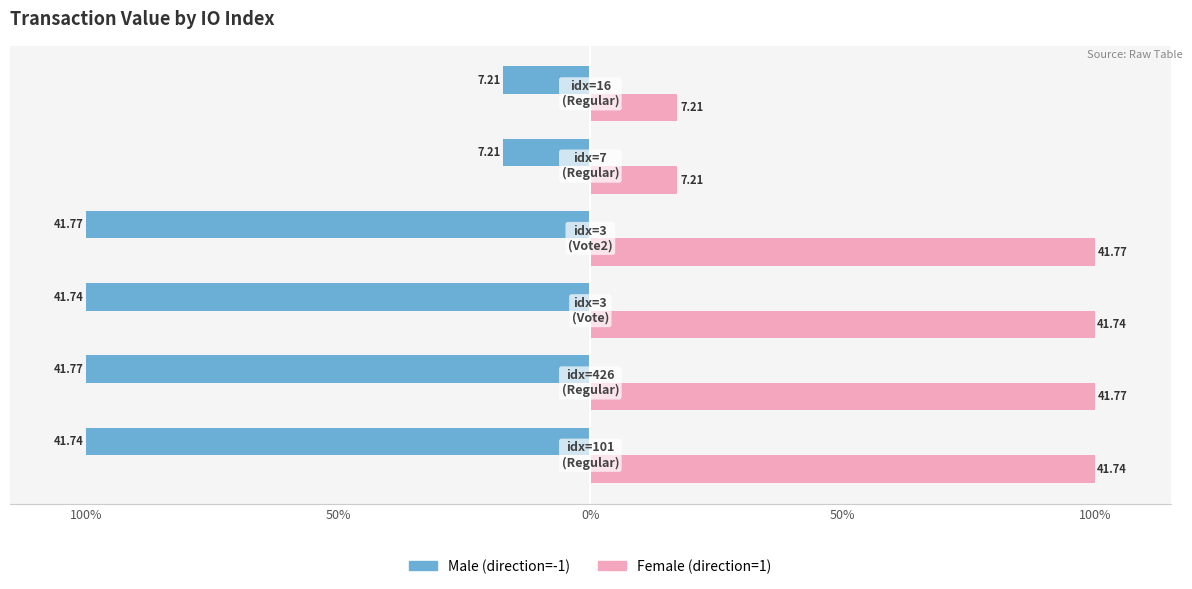

Does the chart contain any negative values?

Yes